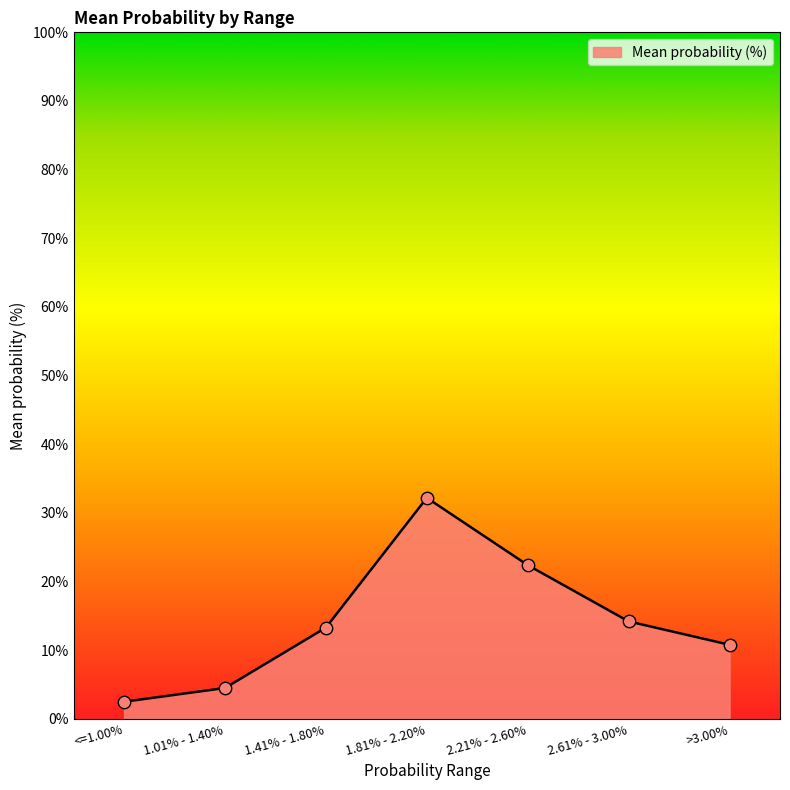

Which has a higher value, 1.81% - 2.20% or 2.21% - 2.60%?

1.81% - 2.20%